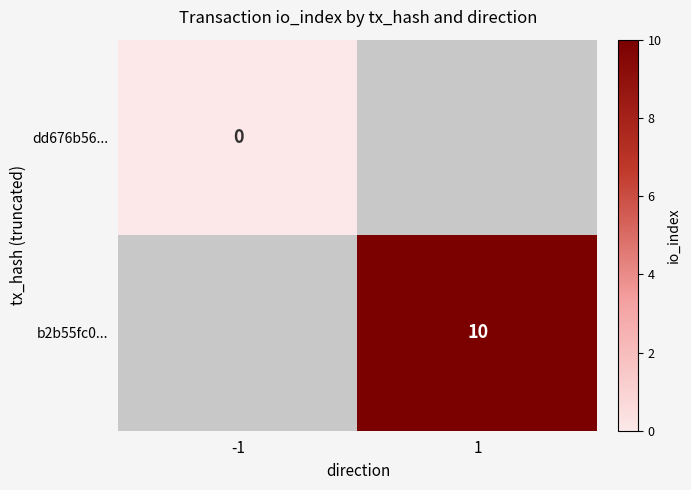

The value of b2b55fc0... at 1 is 6. True or false?

False